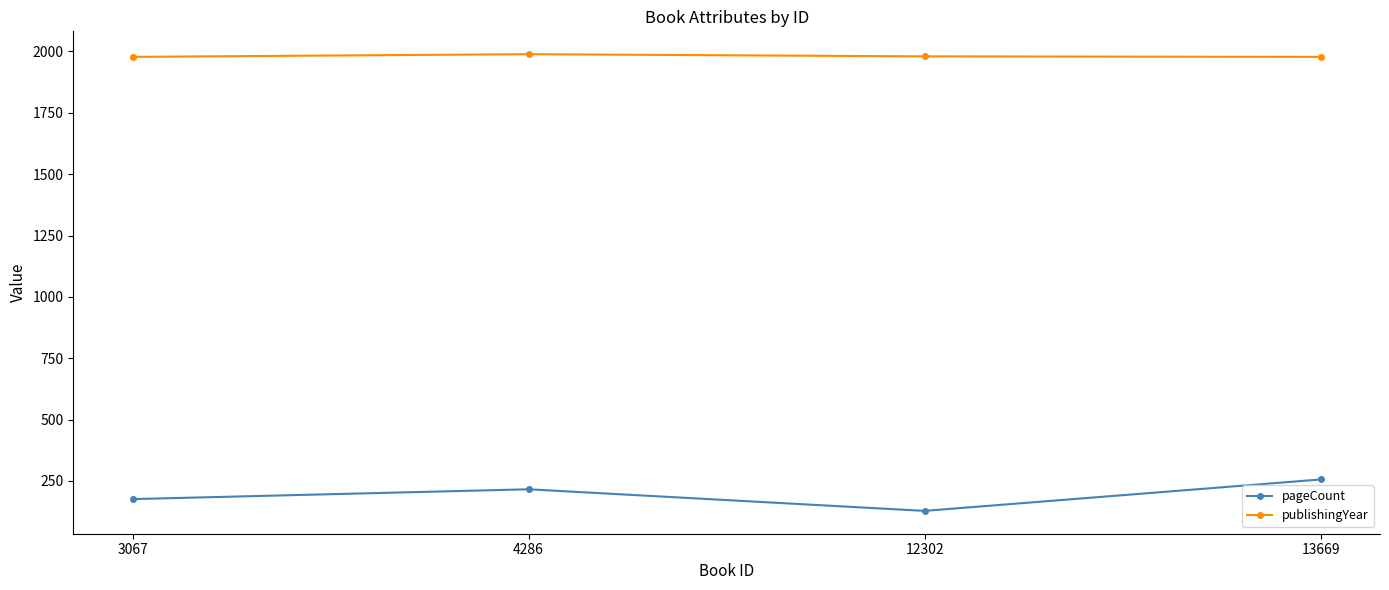

What is the lowest value of the publishingYear series?

1978